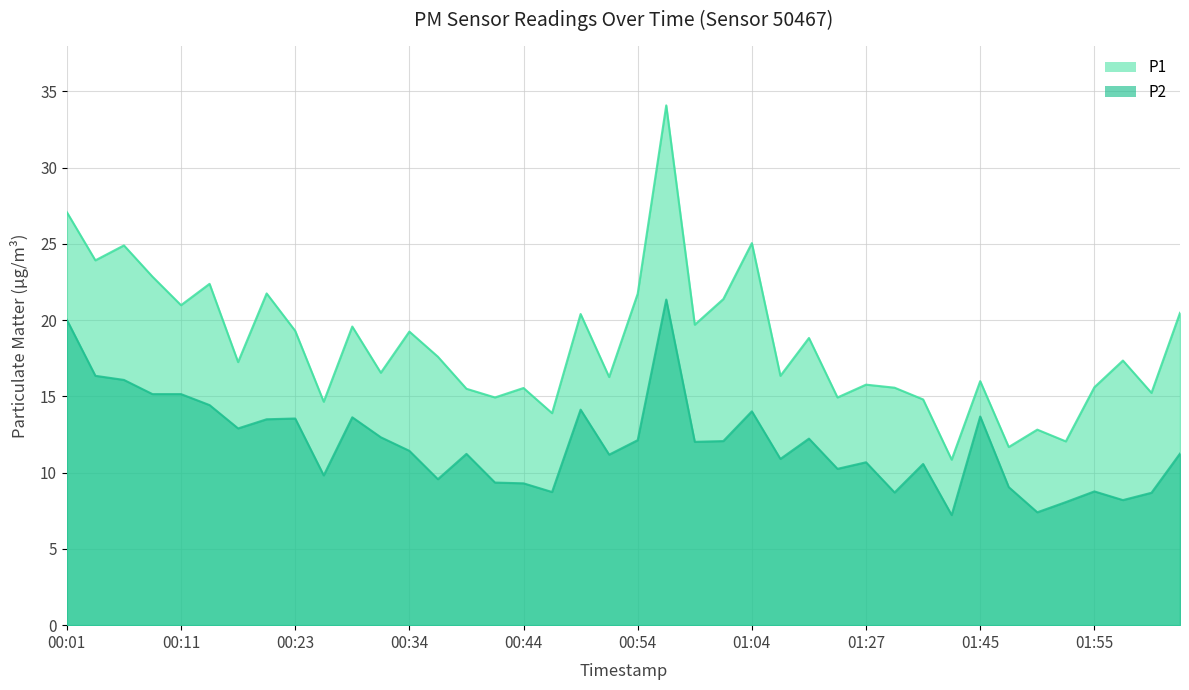

Where does the P1 series first go above 17?

00:01